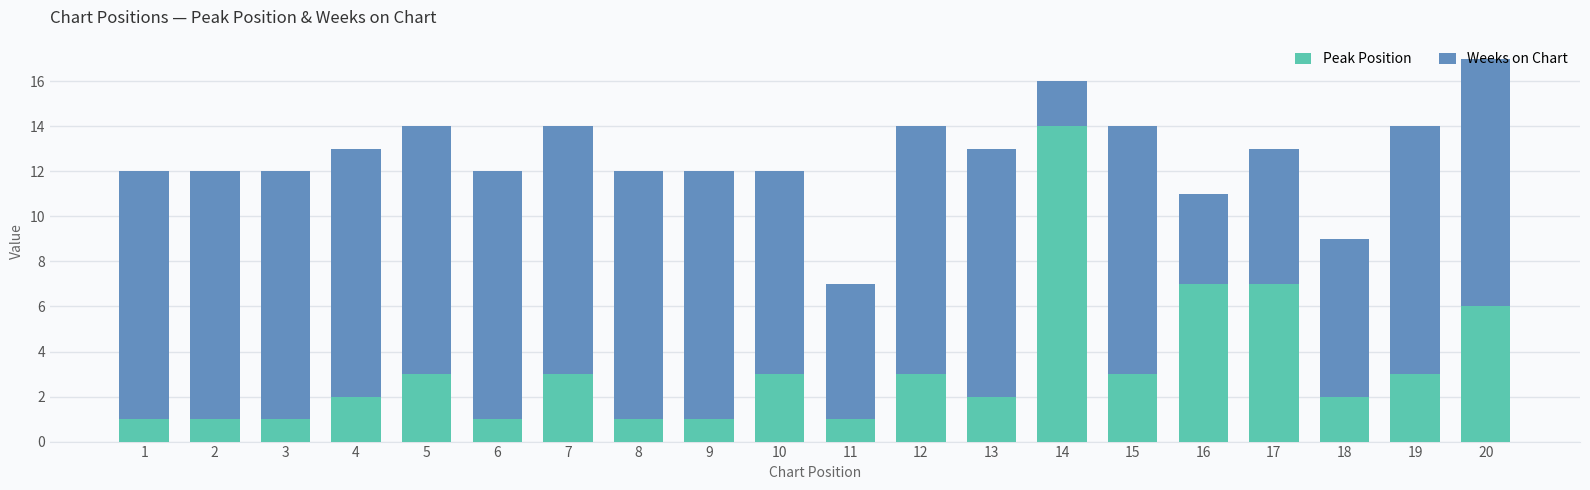

What value does the Peak Position series have at 15?

3